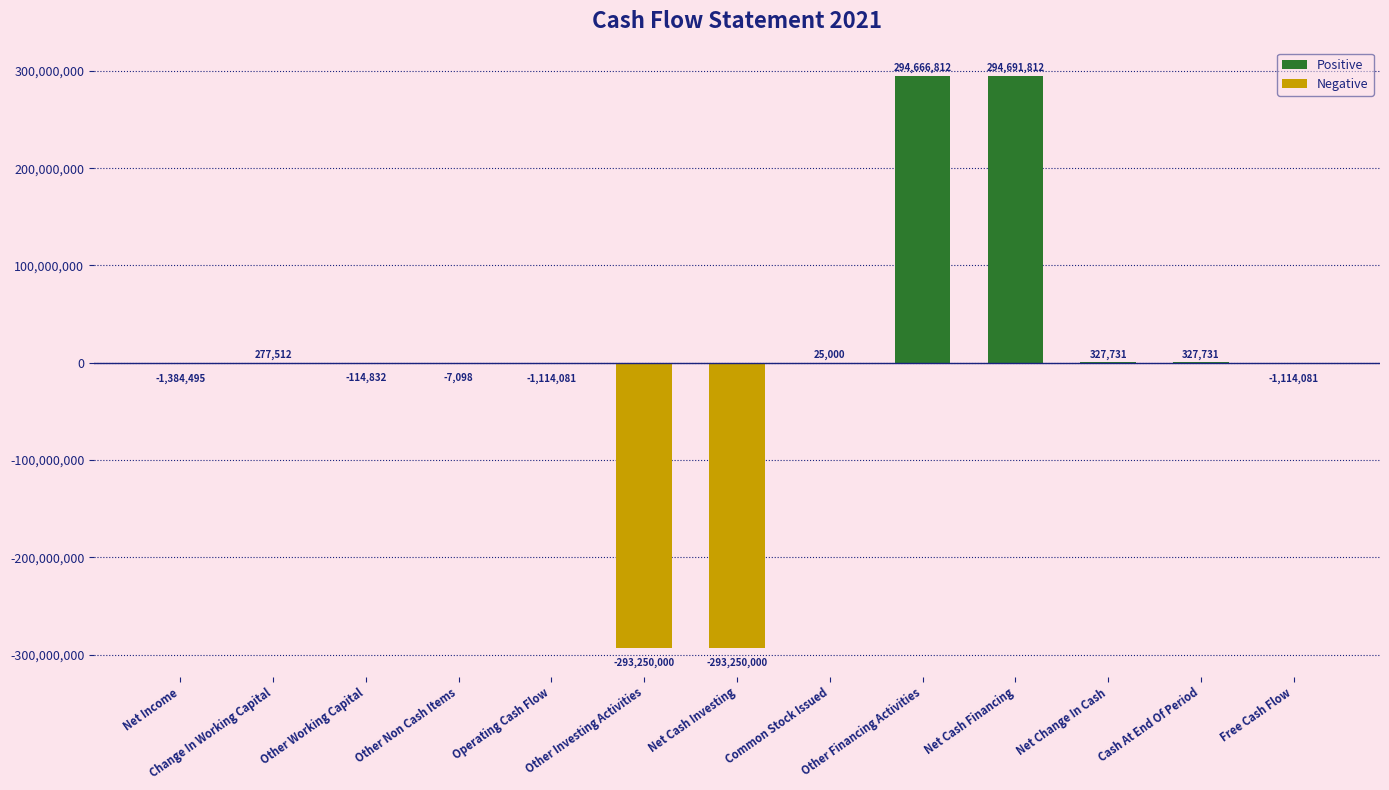

What is the approximate value at Net Cash Investing?

-293250000